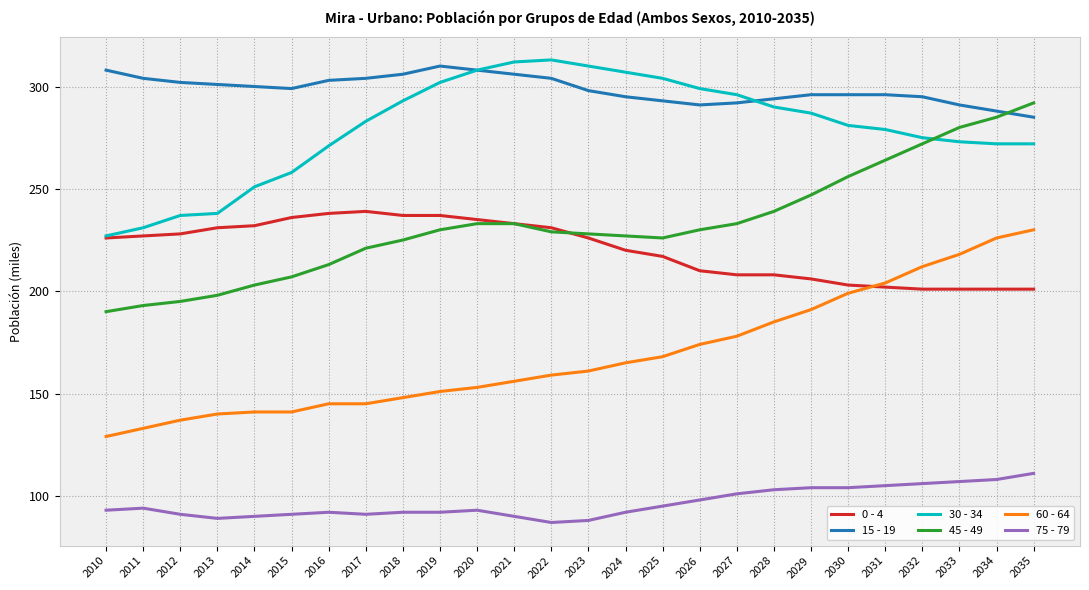

Does the chart have visible grid lines?

Yes